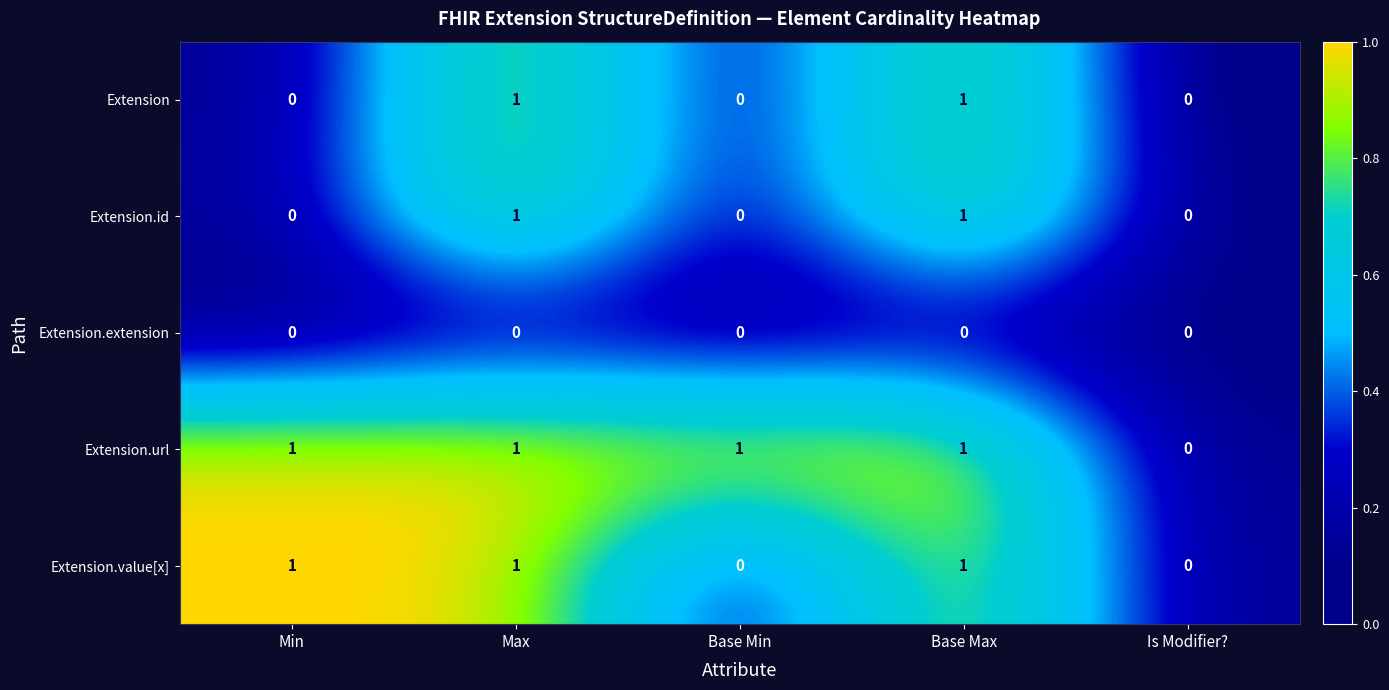

What is the spread (max minus min) of values at Base Min?

1